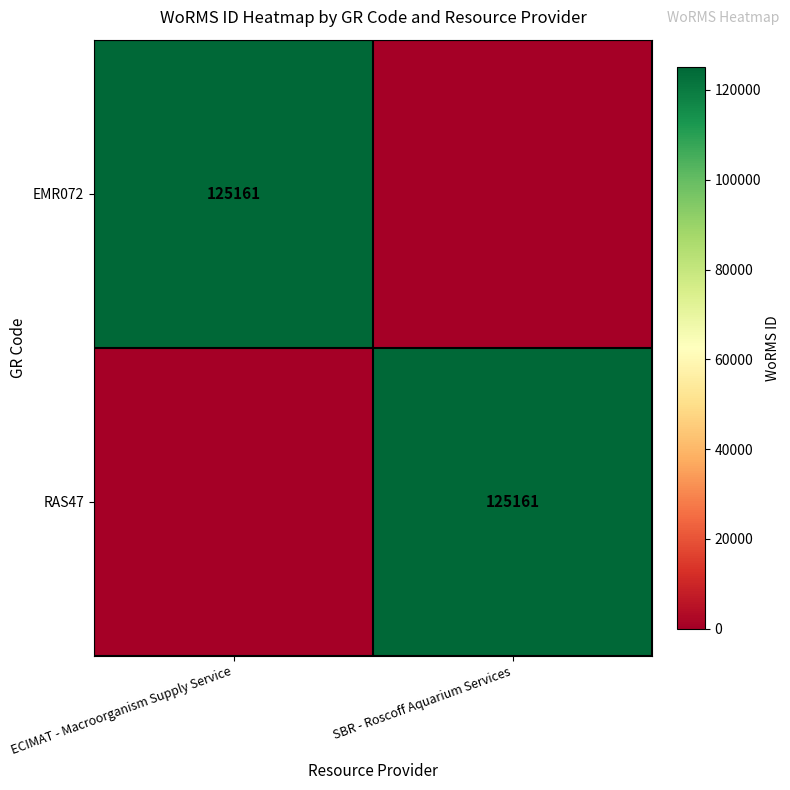

True or false: EMR072 has a value of 125161 at ECIMAT - Macroorganism Supply Service.

True